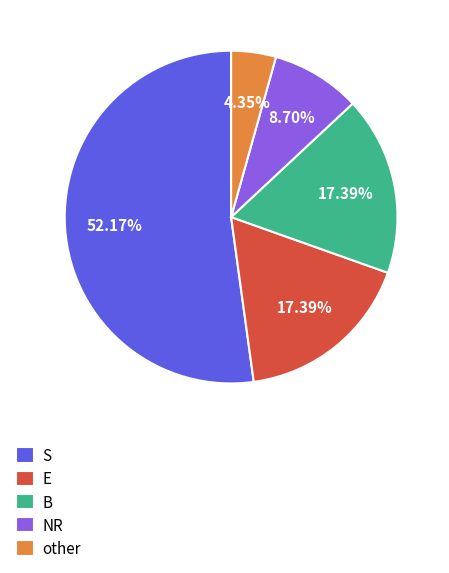

Which slice represents more than half of the pie?

S